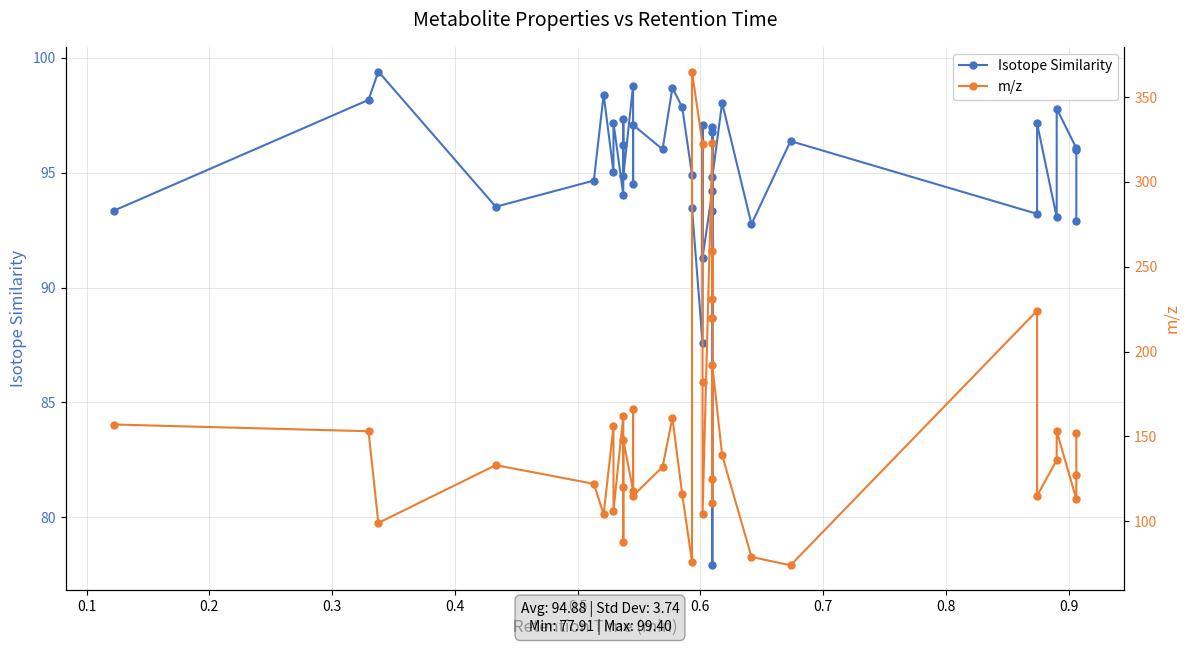

List the series in order of their overall mean, lowest first.

Isotope Similarity, m/z